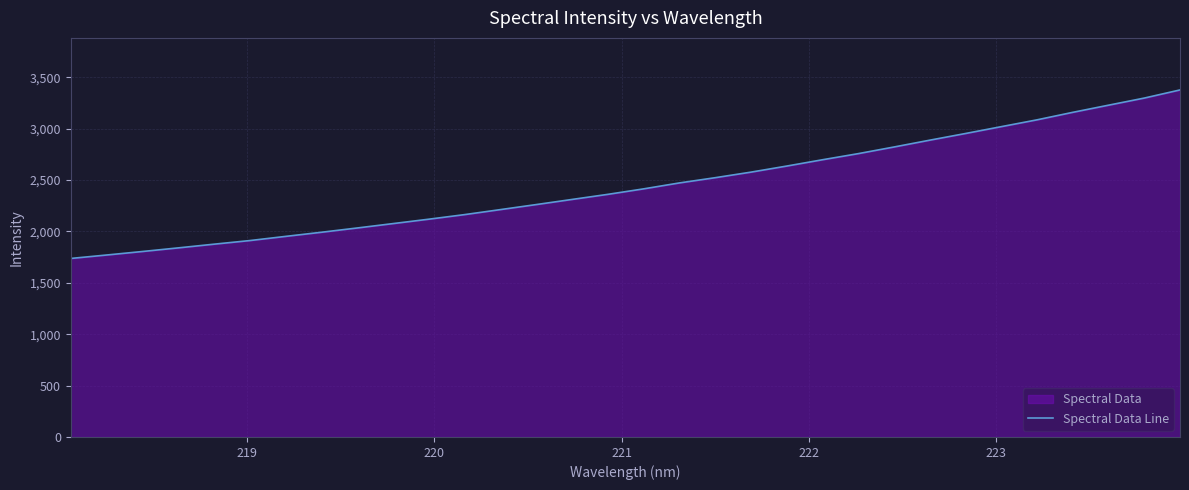

What is the greatest value displayed?

3375.8